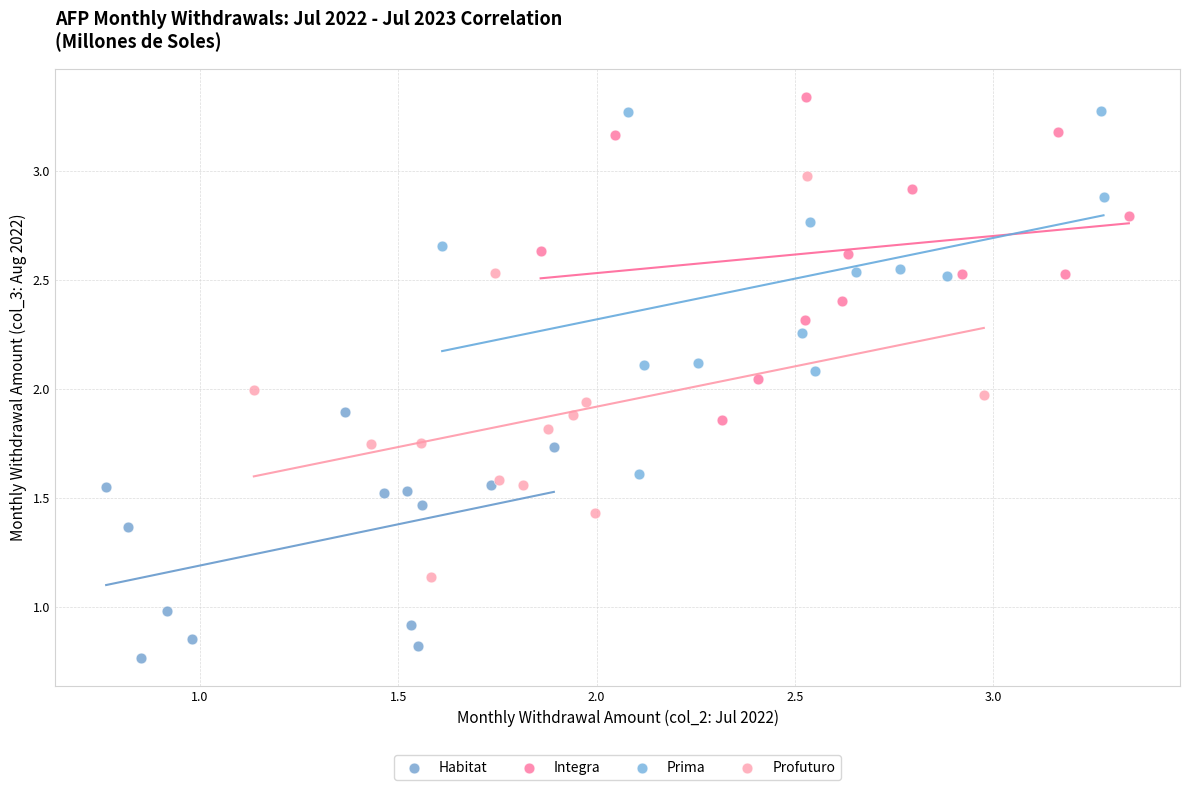

Which series contains the lowest Y value?

Habitat